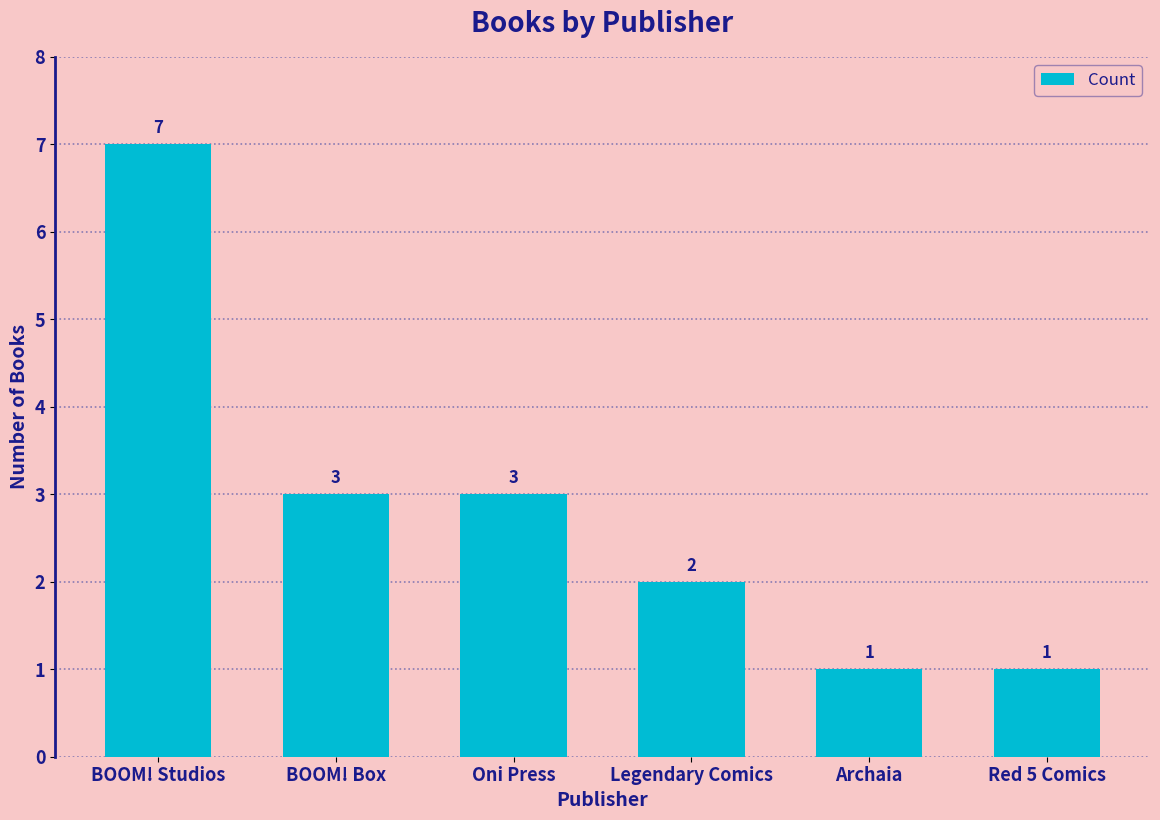

Where does the data first go above 3?

BOOM! Studios